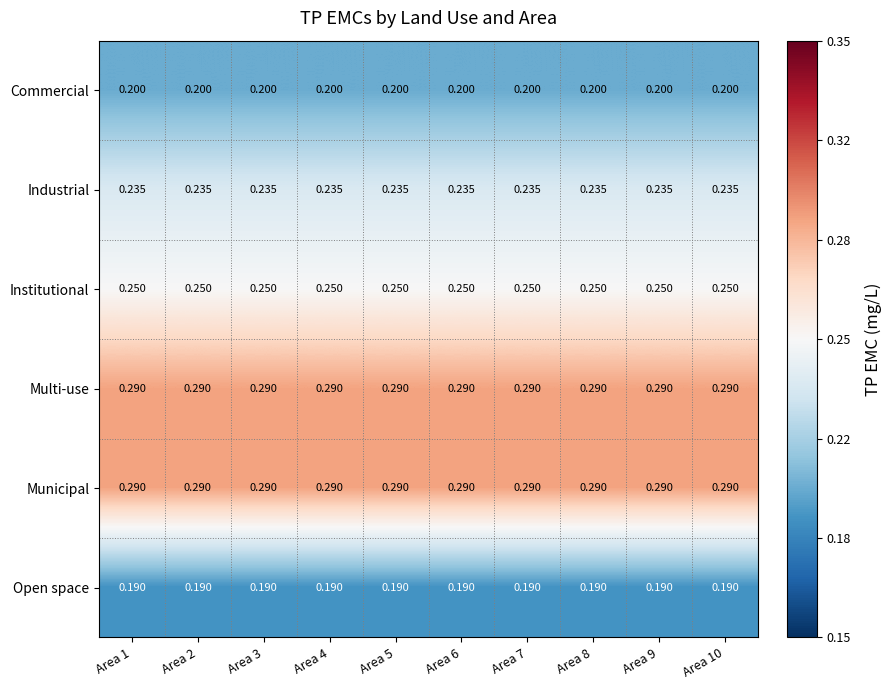

Is the value of Industrial at Area 3 greater than the value of Open space at Area 2?

Yes